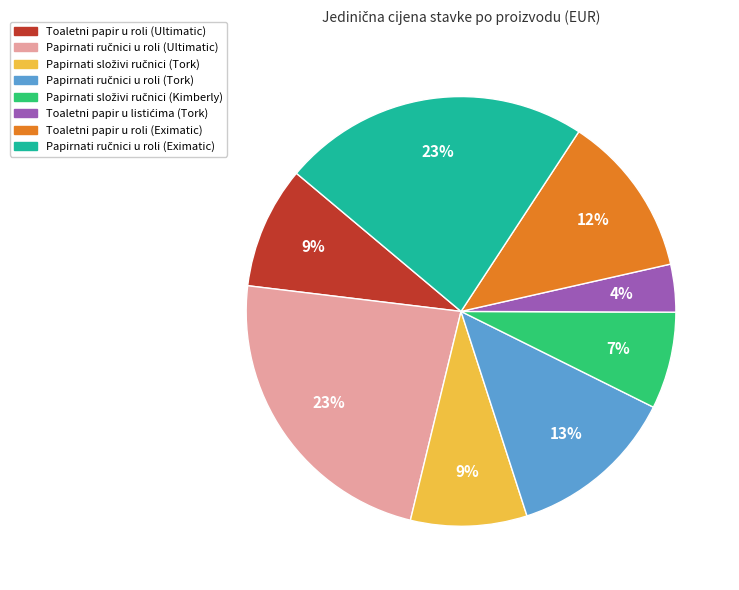

Does any single category account for the majority?

No